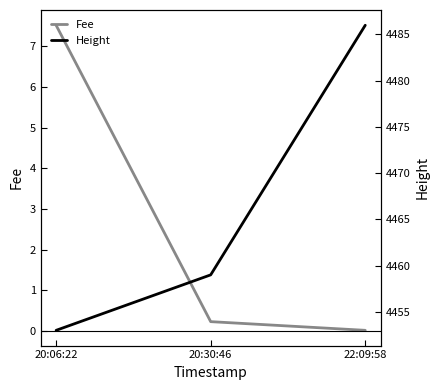

Between 20:06:22 and 20:30:46, which series saw the biggest shift?

Fee